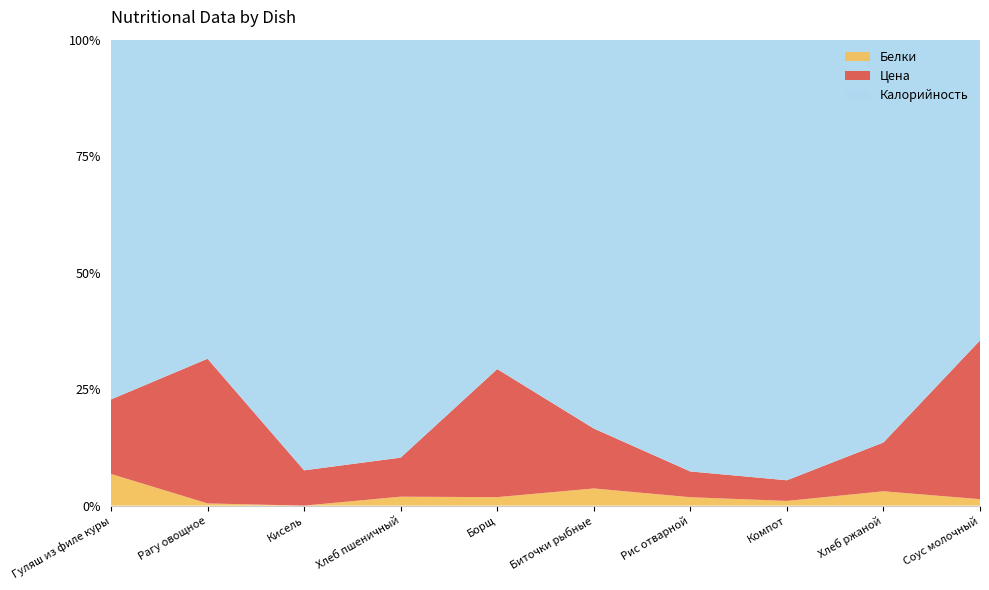

Reading right to left, transcribe all the data shown in this chart.

Калорийность: 35.0	66.0	75.0	191.0	406.0	54.0	107.0	122.0	101.0	141.0
Цена: 18.5	8.0	3.5	11.4	62.6	21.0	10.0	10.0	45.8	29.2
Белки: 0.8	2.4	0.8	3.7	17.9	1.4	2.3	0.0	0.7	12.4